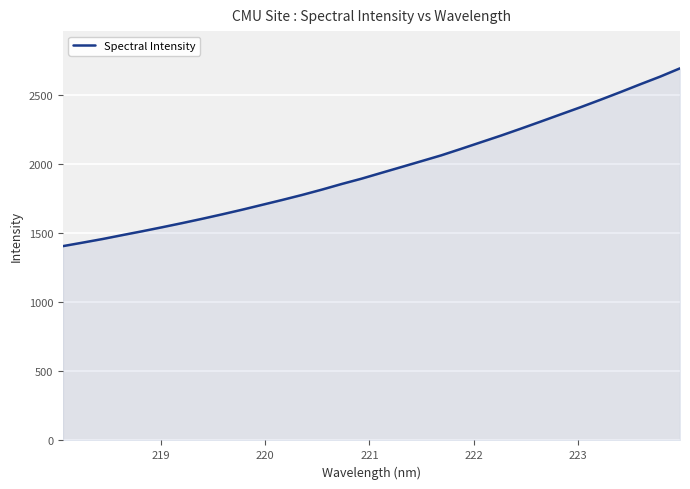

What is the minimum value shown in the chart?

1406.8